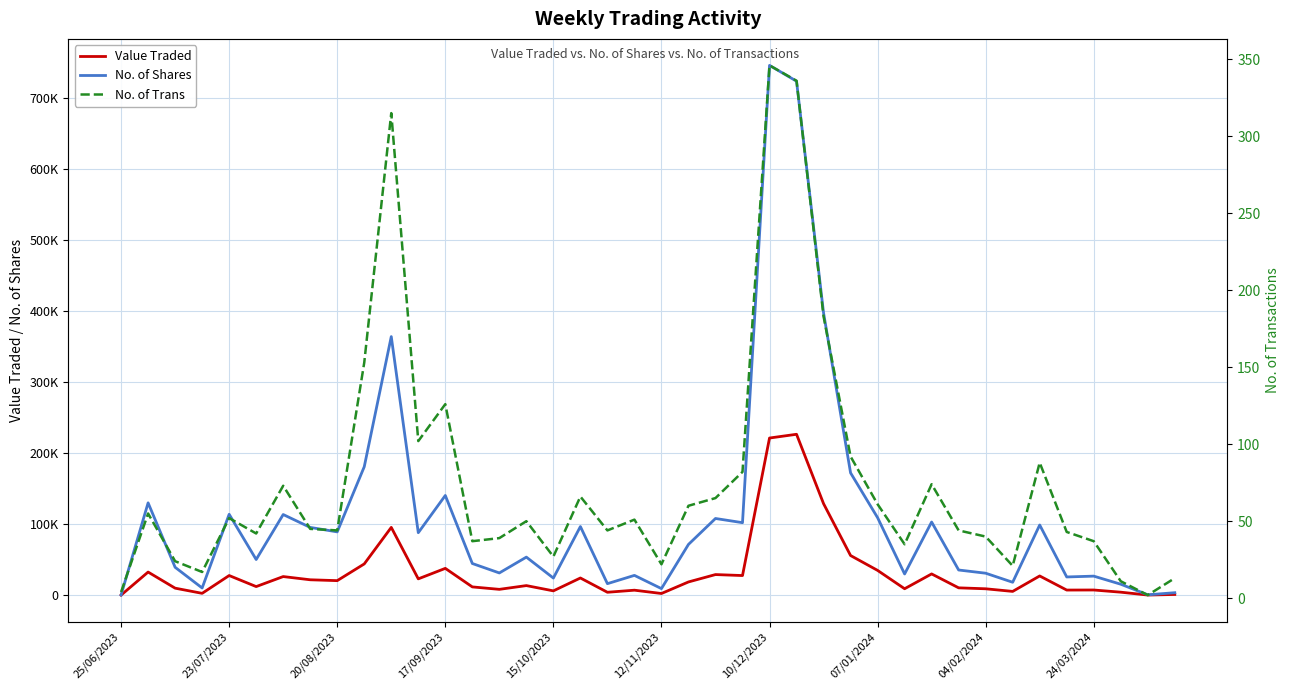

True or false: Value Traded and No. of Shares intersect in this chart.

False